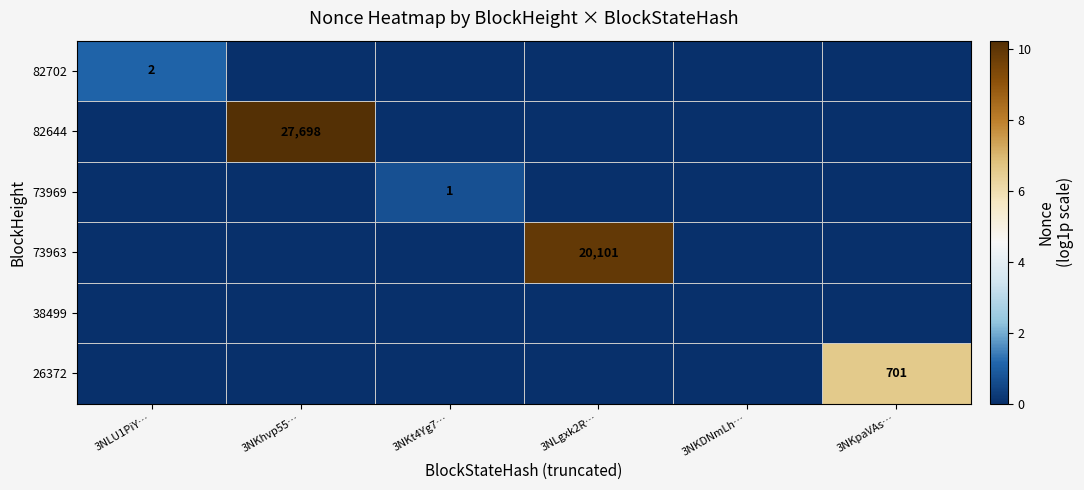

At which category is the sum across all series the highest?

3NKhvp55…